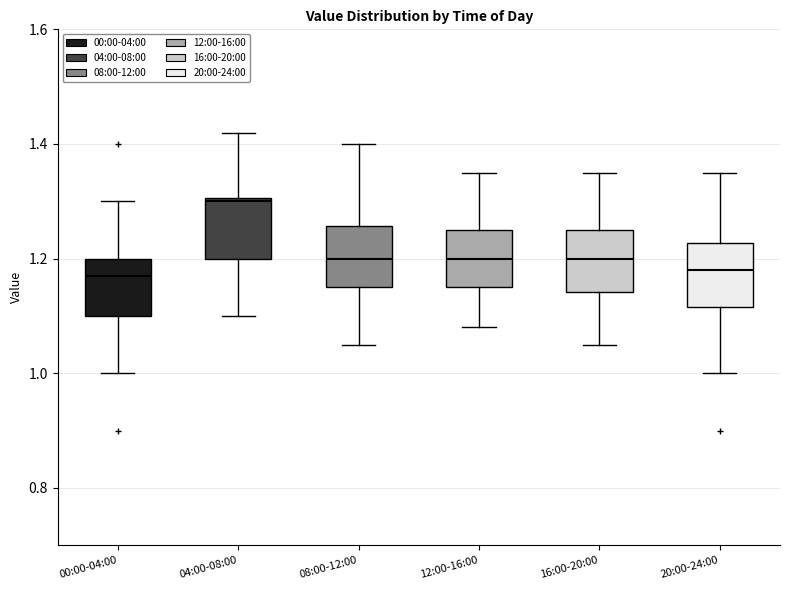

Reading left to right, read every box against the y-axis: the position of its median line, the range the box covers, and the ends of its whiskers. The values are not printed on the chart, so give them approximately, as read against the axis.

00:00-04:00: median 1.18, box 1.10 to 1.20, whiskers 1.00 to 1.30
04:00-08:00: median 1.30, box 1.20 to 1.30, whiskers 1.10 to 1.42
08:00-12:00: median 1.20, box 1.16 to 1.26, whiskers 1.06 to 1.40
12:00-16:00: median 1.20, box 1.16 to 1.26, whiskers 1.08 to 1.36
16:00-20:00: median 1.20, box 1.14 to 1.26, whiskers 1.06 to 1.36
20:00-24:00: median 1.18, box 1.12 to 1.22, whiskers 1.00 to 1.36